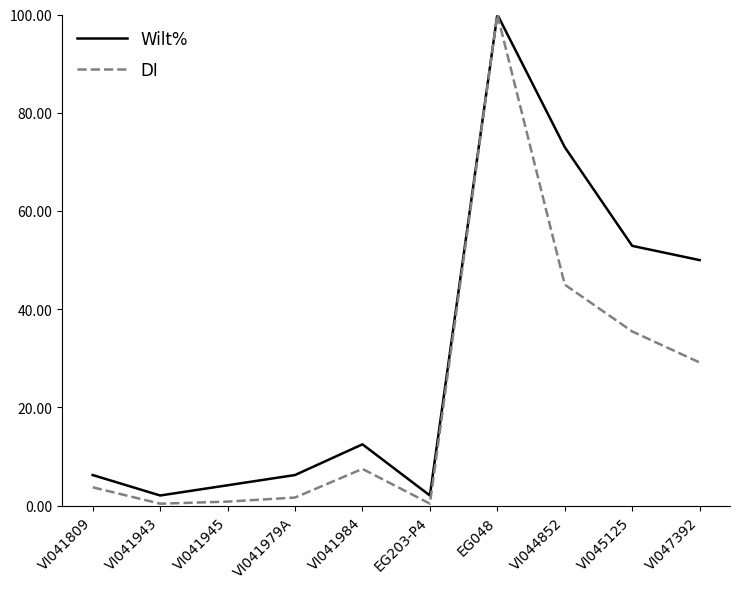

At which category is the sum across all series the highest?

EG048